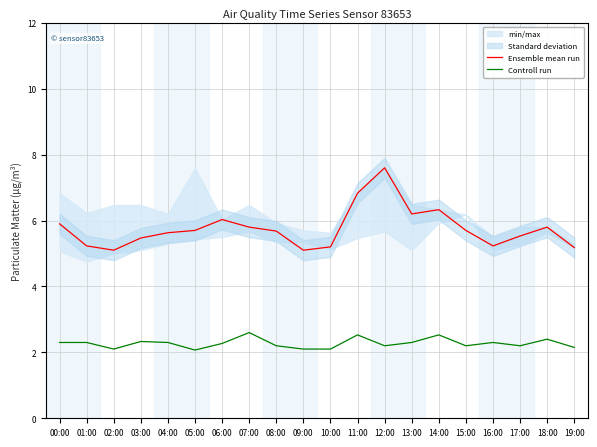

Reading left to right, extract all data points from this chart.

Ensemble mean run: 00:00=5.9	01:00=5.2	02:00=5.1	03:00=5.5	04:00=5.6	05:00=5.7	06:00=6.0	07:00=5.8	08:00=5.7	09:00=5.1	10:00=5.2	11:00=6.8	12:00=7.6	13:00=6.2	14:00=6.3	15:00=5.7	16:00=5.2	17:00=5.5	18:00=5.8	19:00=5.2
Controll run: 00:00=2.3	01:00=2.3	02:00=2.1	03:00=2.3	04:00=2.3	05:00=2.1	06:00=2.3	07:00=2.6	08:00=2.2	09:00=2.1	10:00=2.1	11:00=2.5	12:00=2.2	13:00=2.3	14:00=2.5	15:00=2.2	16:00=2.3	17:00=2.2	18:00=2.4	19:00=2.1